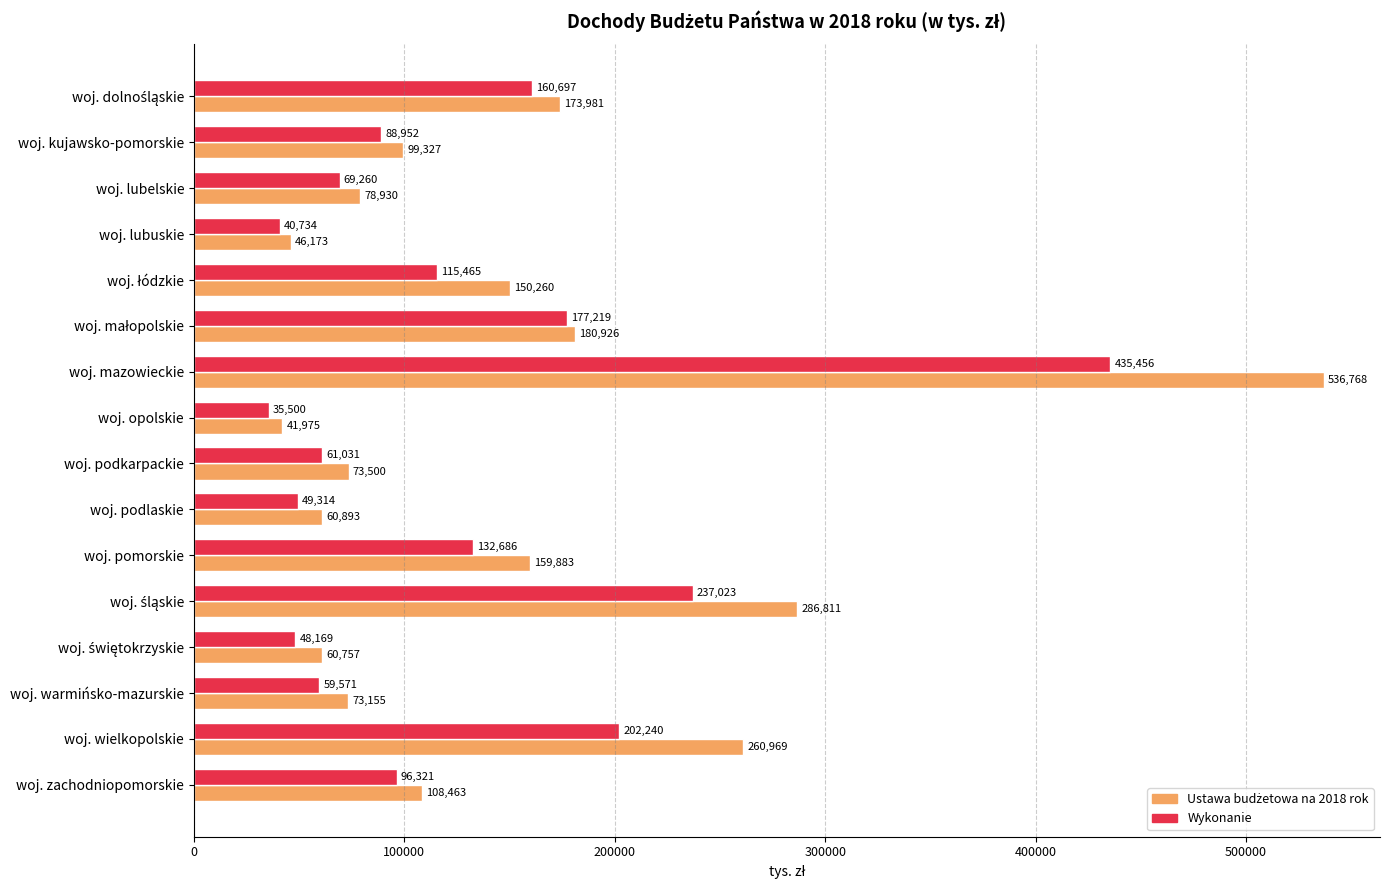

The Wykonanie series shows 215397.6 at woj. mazowieckie. True or false?

False